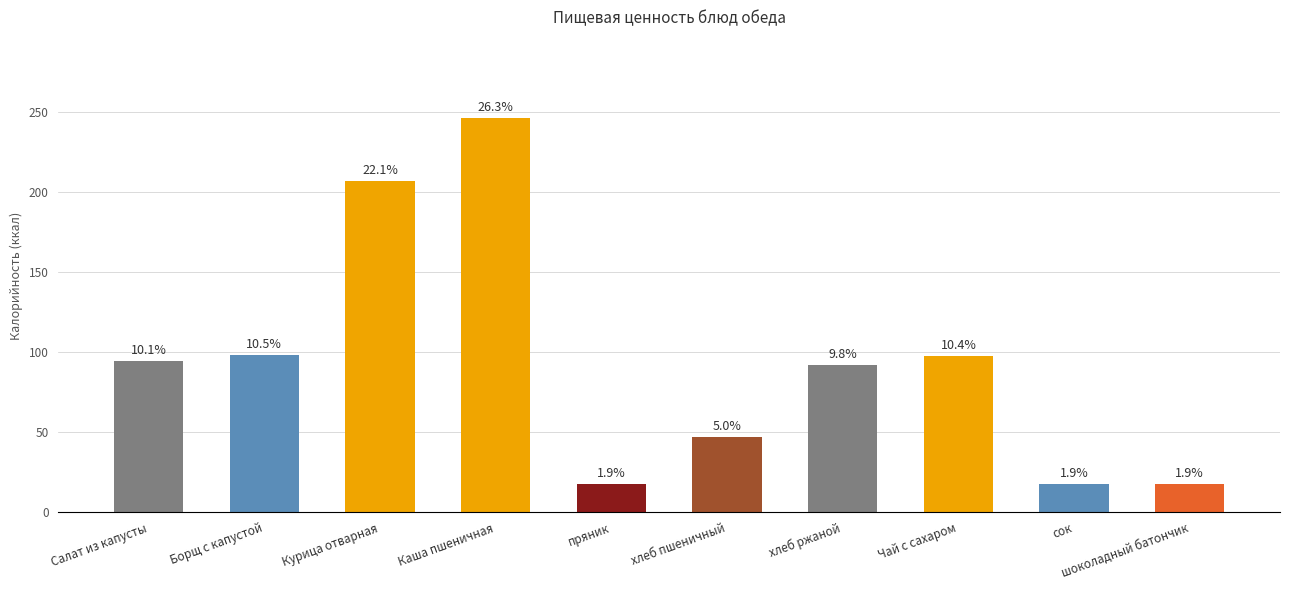

What is the label of the 8th bar from the right?

Курица отварная